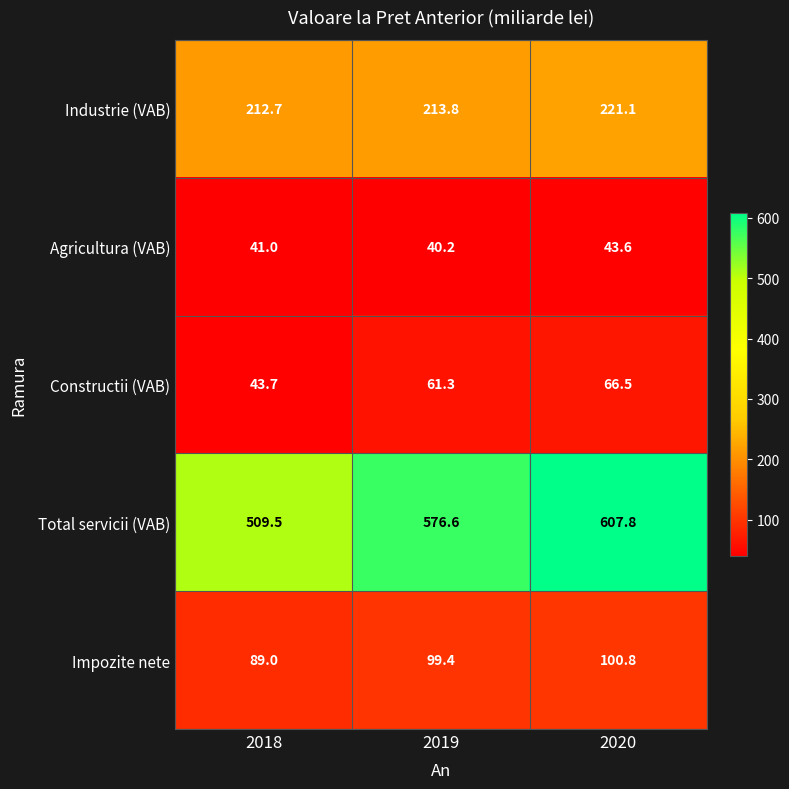

The Total servicii (VAB) series shows 722.5 at 2018. True or false?

False